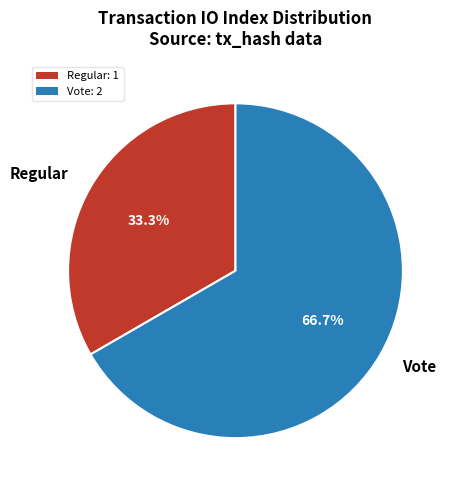

What portion of the pie excludes Vote?

33.3%